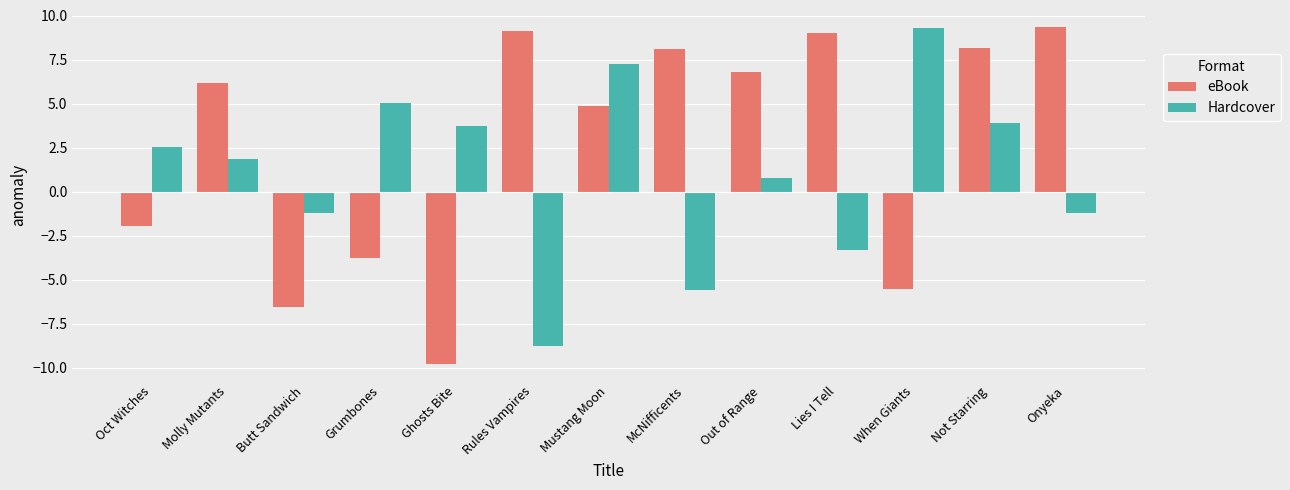

Which series has the largest total across all categories?

eBook